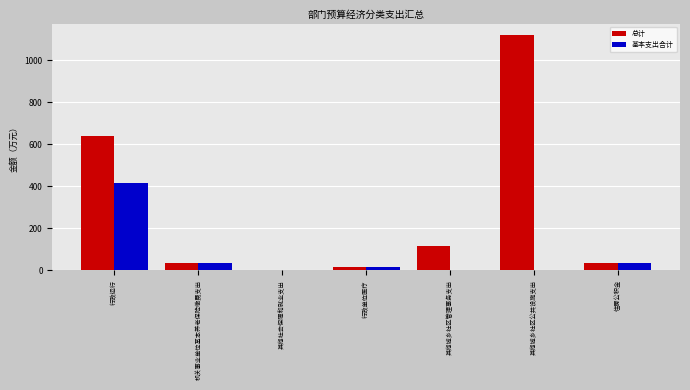

Which series changed the most between 机关事业单位基本养老保险缴费支出 and 其他城乡社区公共设施支出?

总计